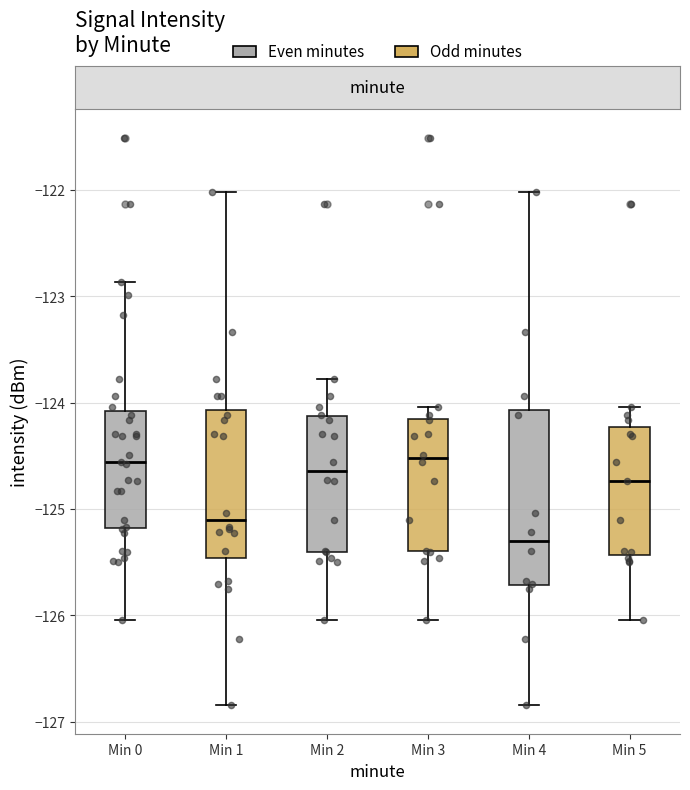

Where is the lower edge of the box for Min 4 on the y-axis? The values are not printed on the chart, so give them approximately, as read against the axis.

-125.7